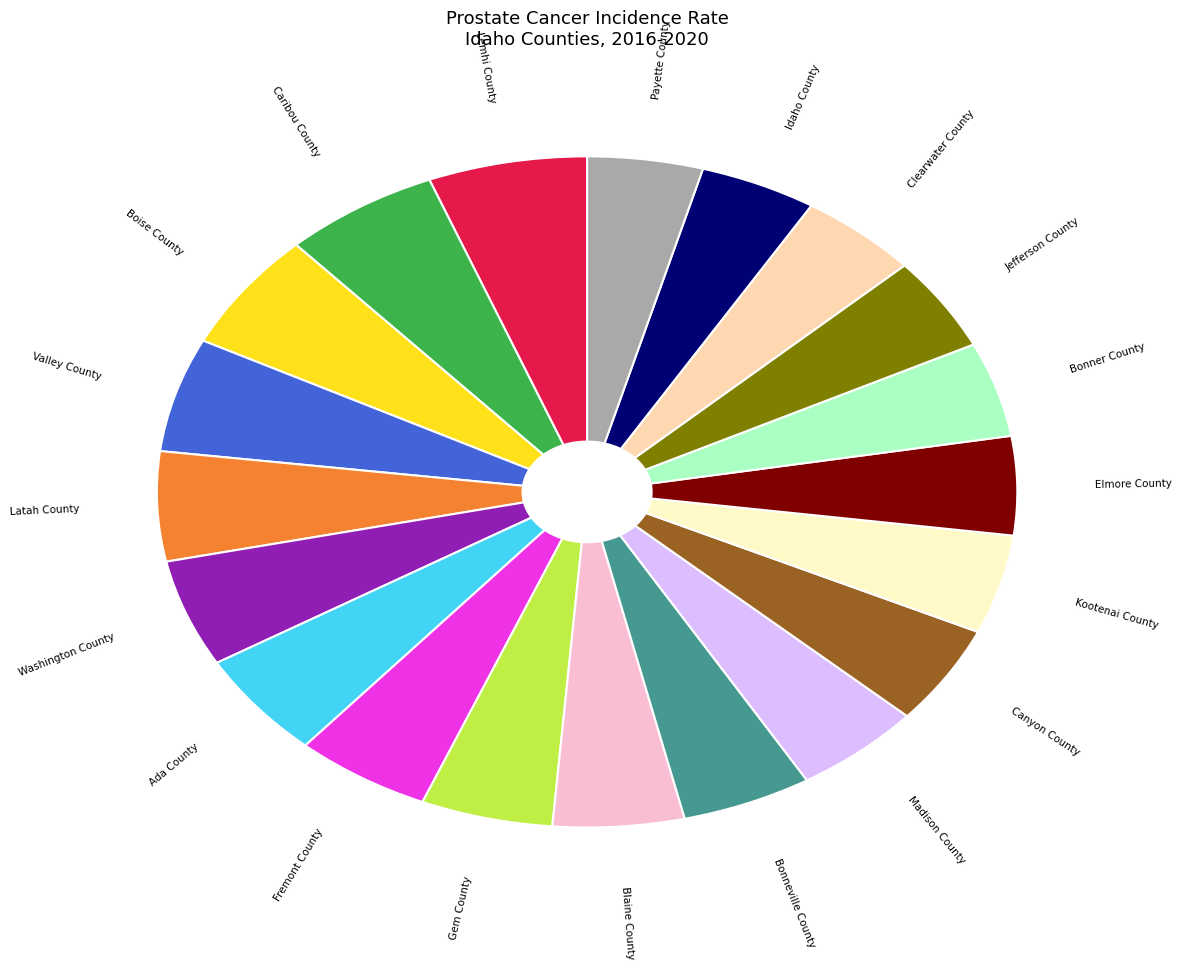

How many slices are in this pie chart?

20